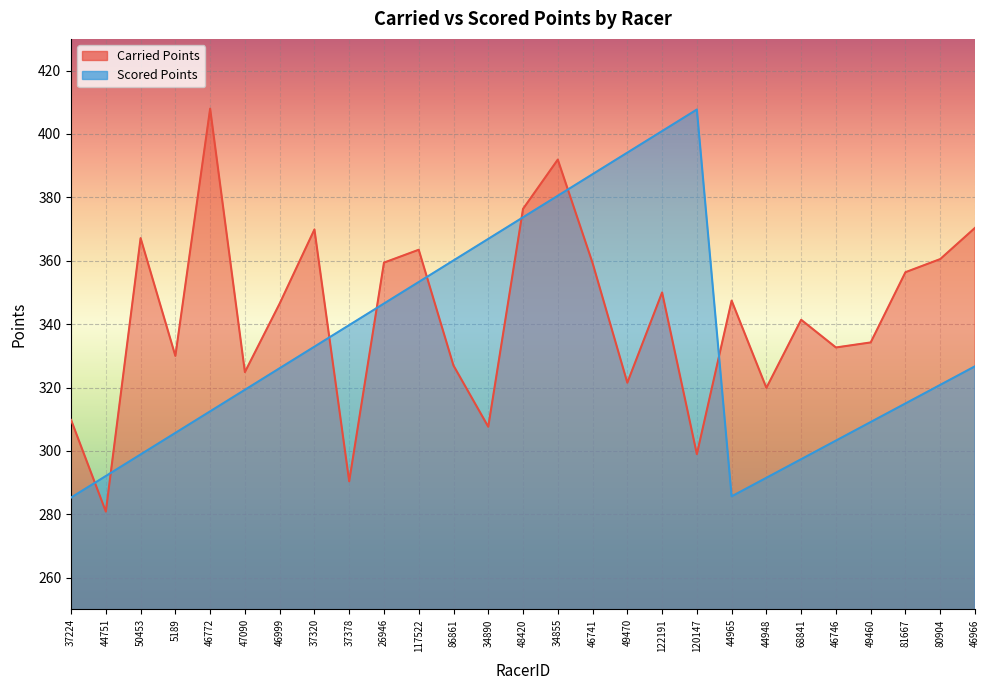

Where do Carried Points and Scored Points first cross each other?

37224 and 44751